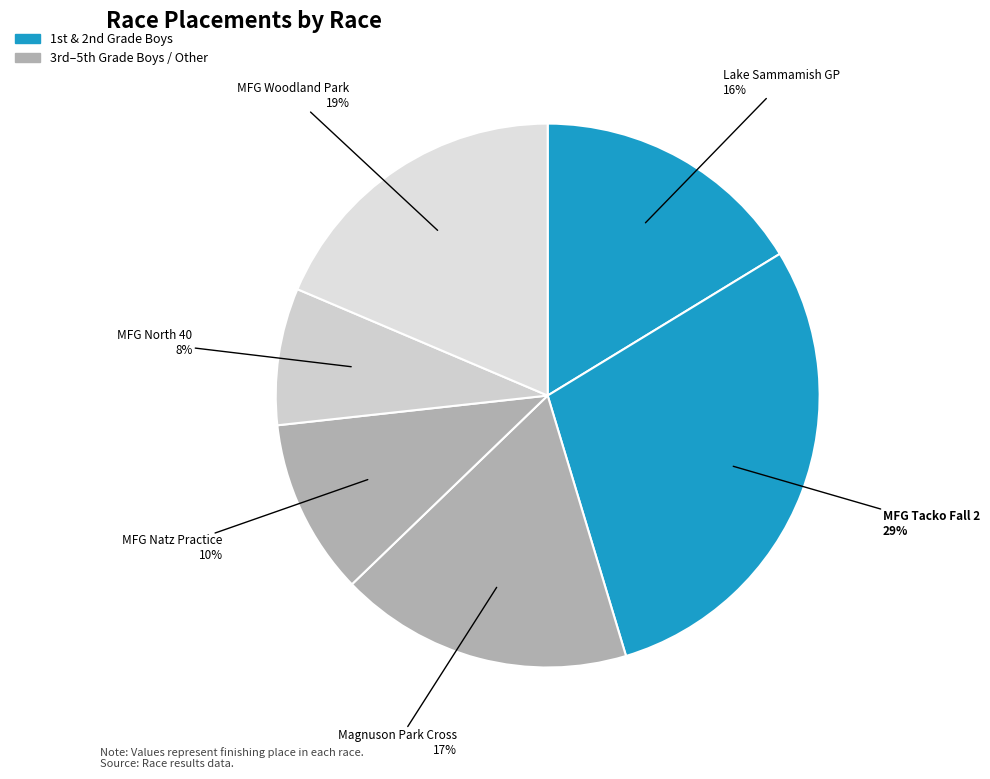

Count the number of slices in the pie.

6